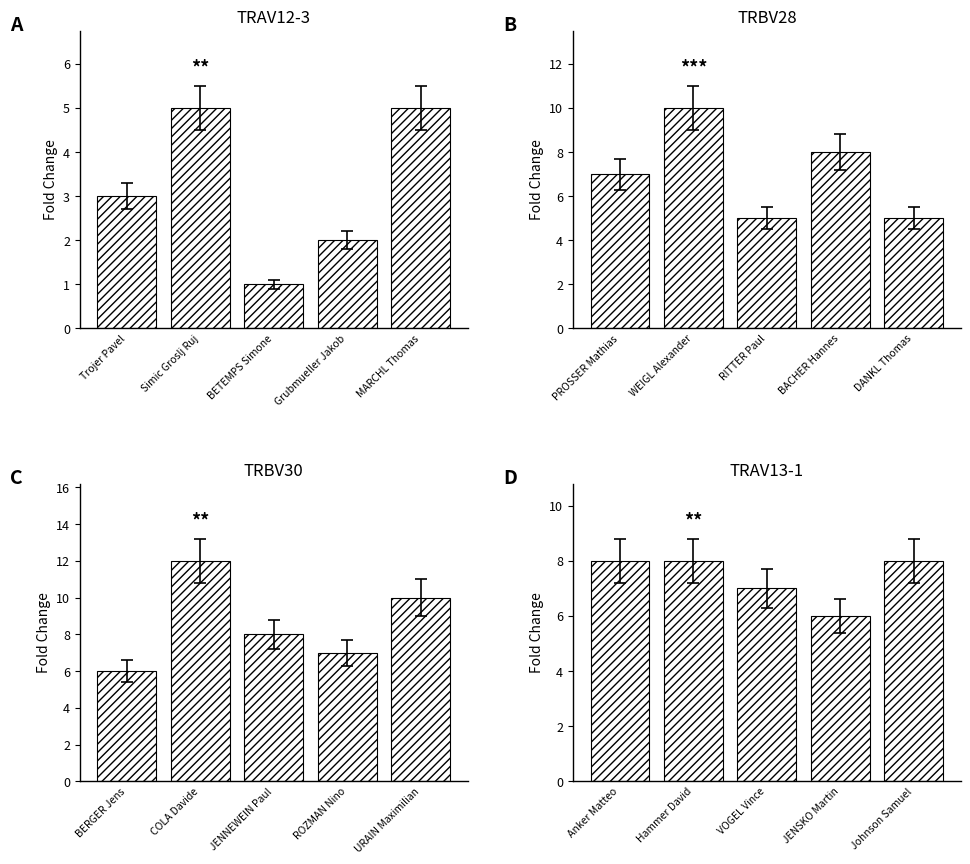

What is the label of the 2nd bar from the right?

Grubmueller Jakob